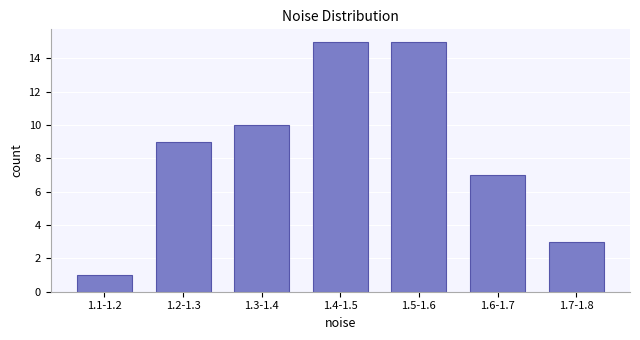

Reading left to right, transcribe all the data shown in this chart.

1.1-1.2=1	1.2-1.3=9	1.3-1.4=10	1.4-1.5=15	1.5-1.6=15	1.6-1.7=7	1.7-1.8=3